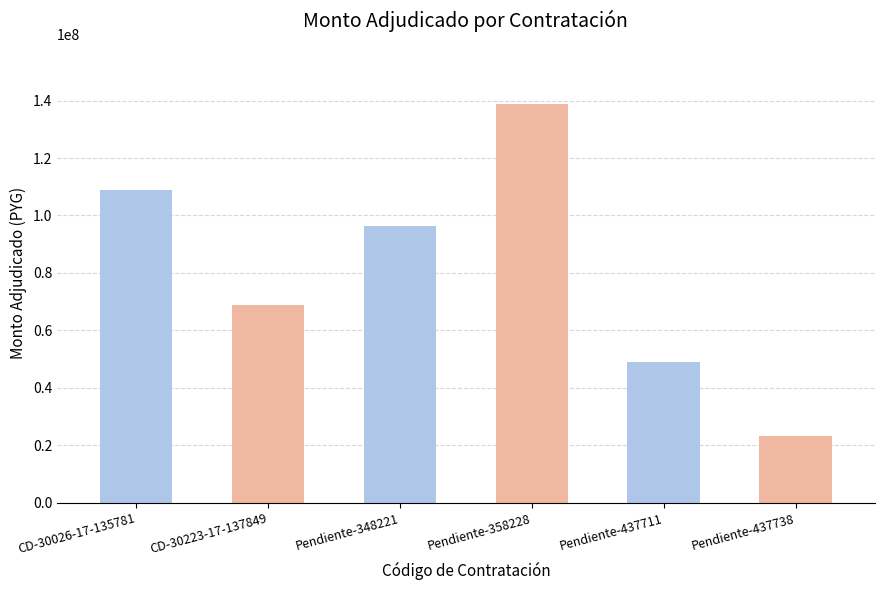

Reading left to right, transcribe all the data shown in this chart.

108823000	68801289	96230000	138875000	49100000	23140000